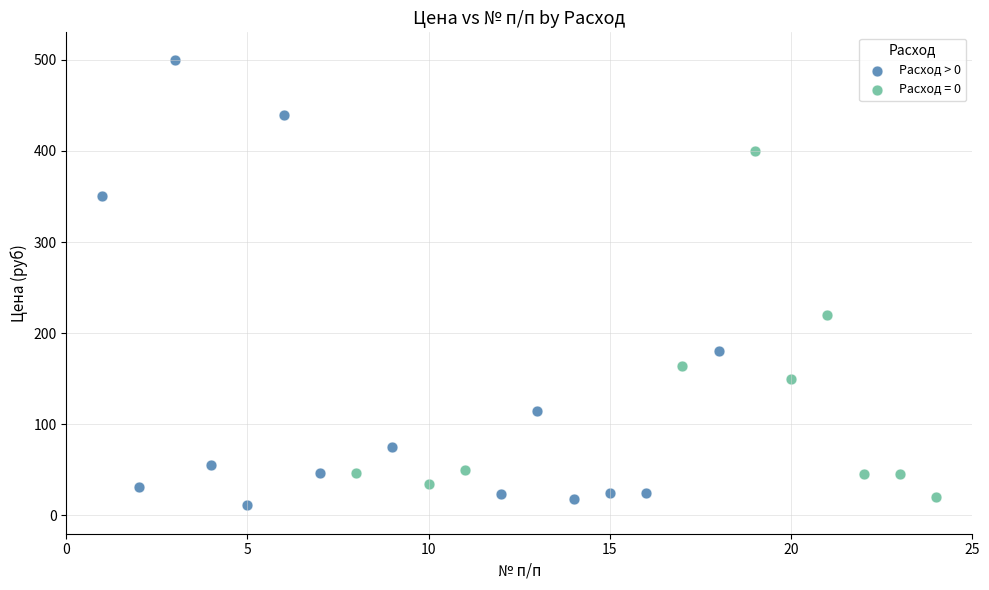

Which series has the widest spread of Y values?

Расход > 0